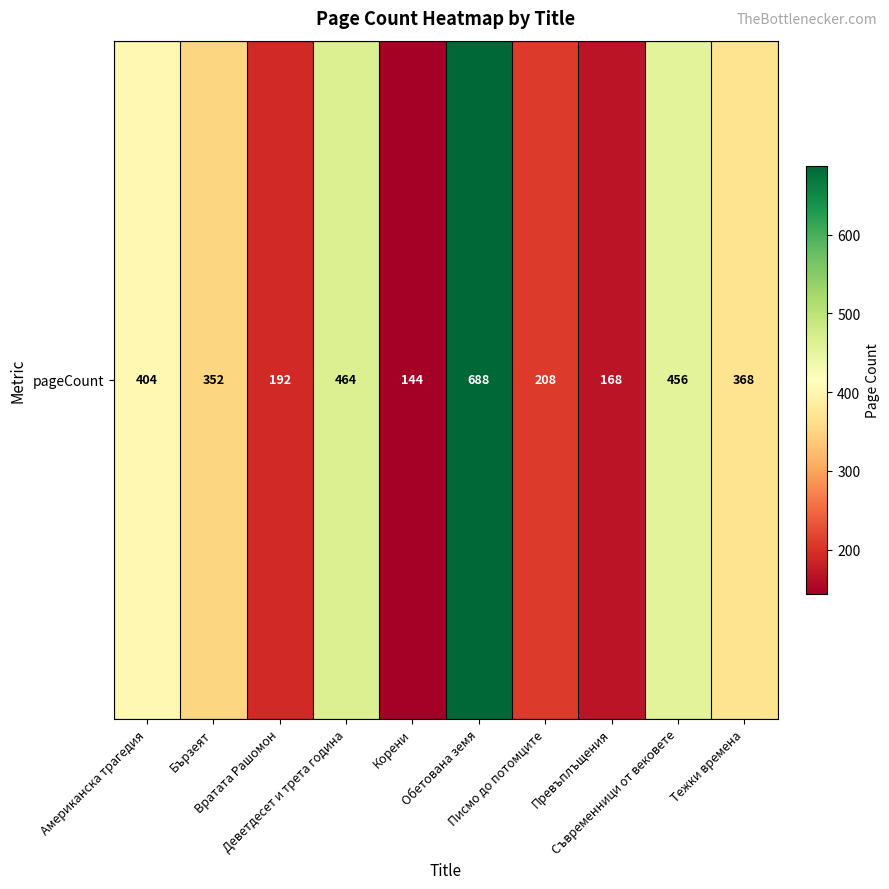

How many series are shown in this chart?

1